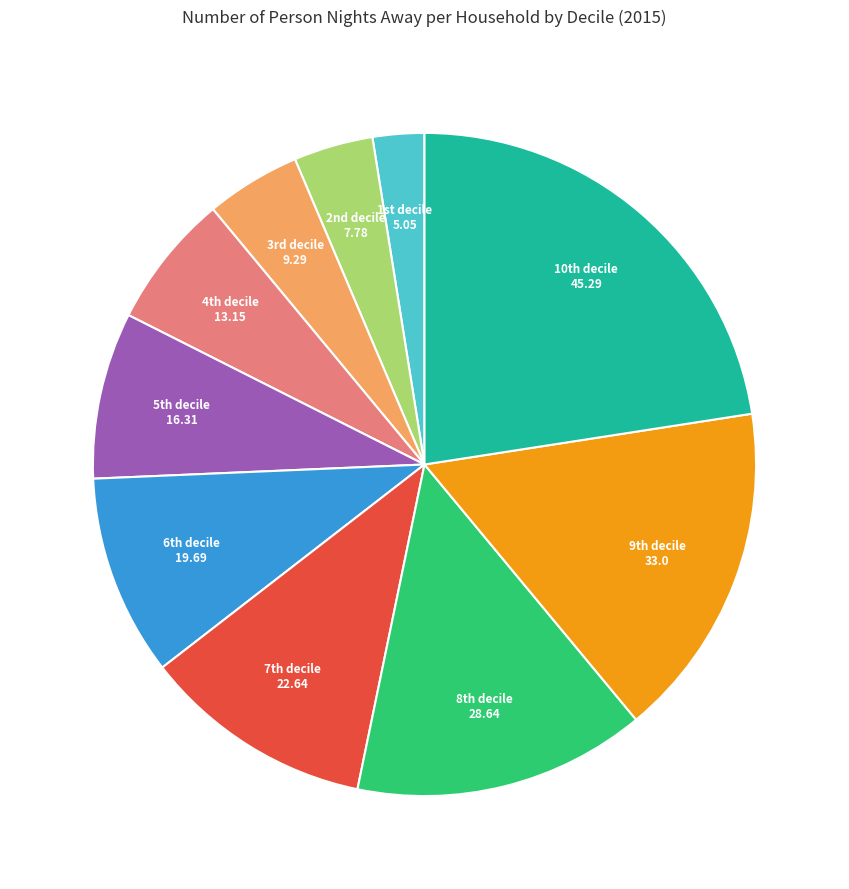

What is the smallest slice in the pie chart?

1st decile